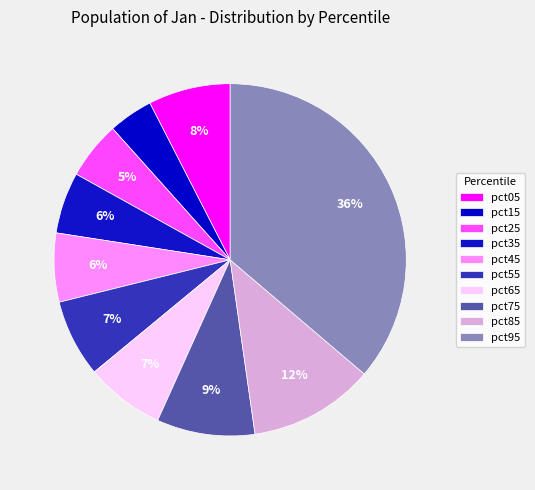

How many slices are in this pie chart?

10